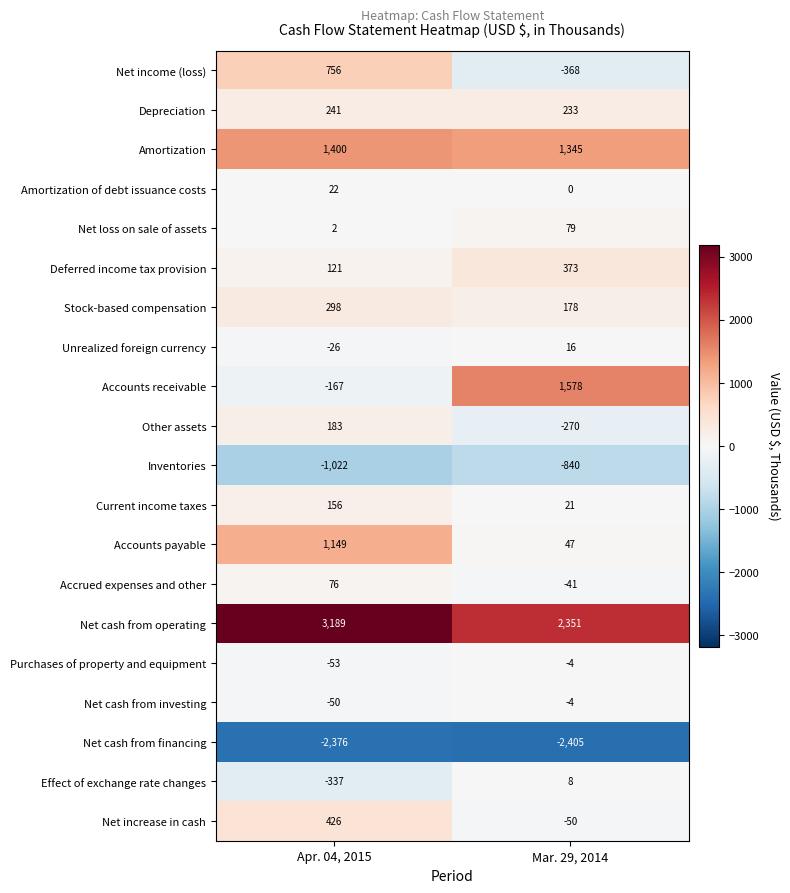

How many categories are shown in the chart?

2